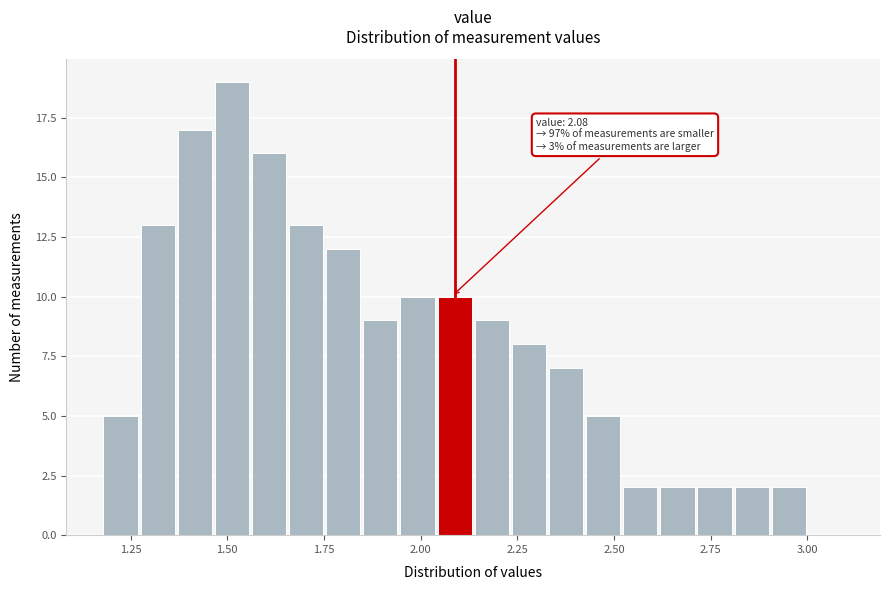

Around what value on the x-axis is the tallest bar? Give the approximate position of its centre, as read against the axis.

1.50